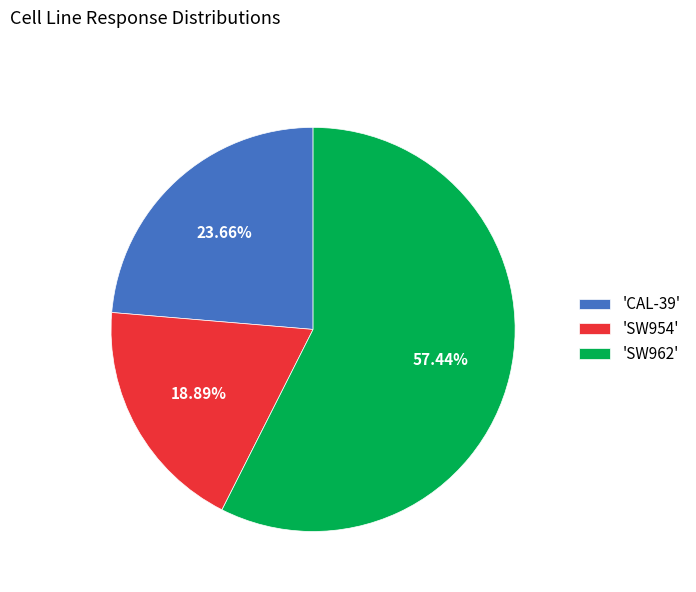

Which category has the smallest portion of the pie?

'SW954'